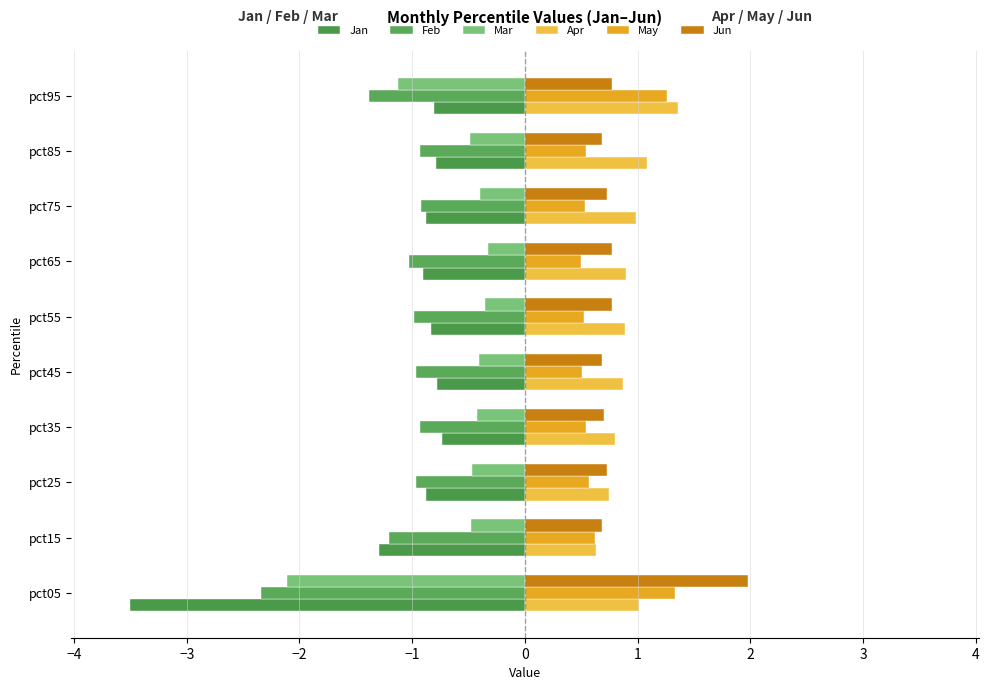

Which series has the largest range (max minus min)?

Jan